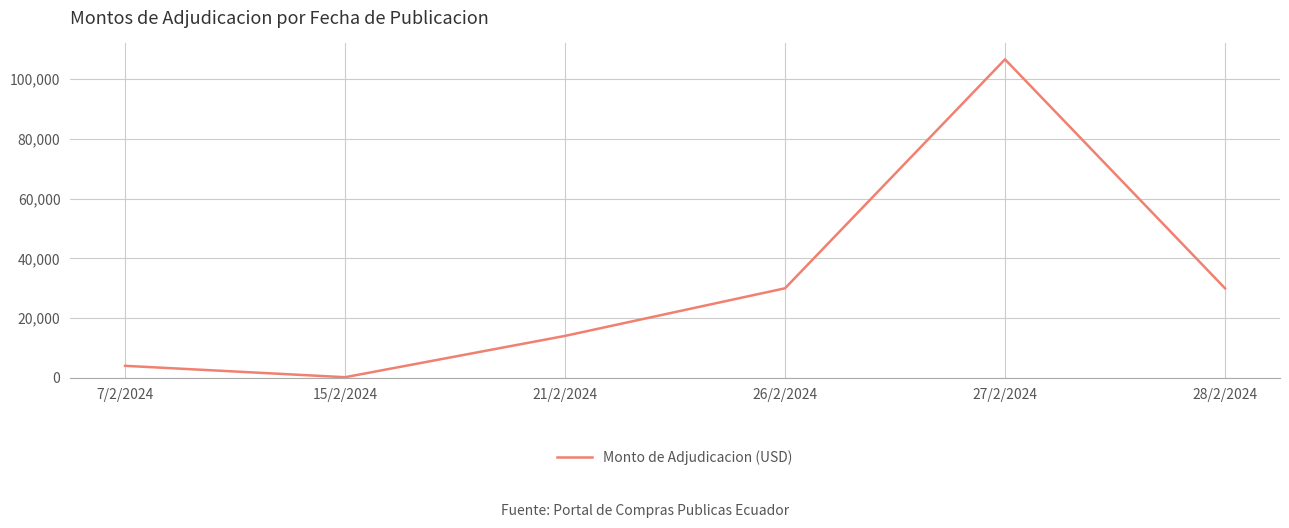

Reading left to right, list all the values displayed in this chart.

4042	230	14065	30000	106649	30000